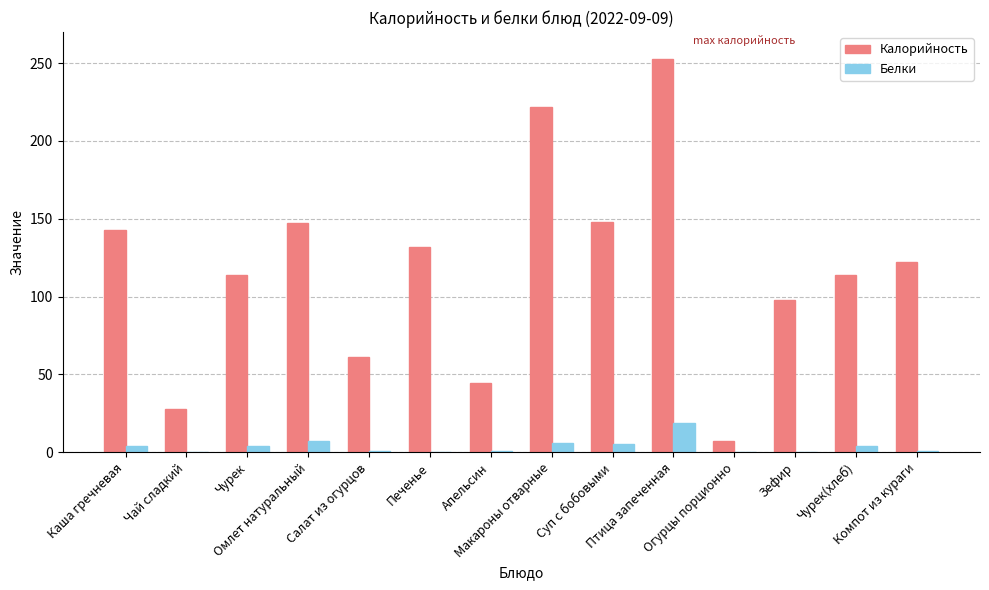

What value does the Белки series have at Птица запеченная?

18.6